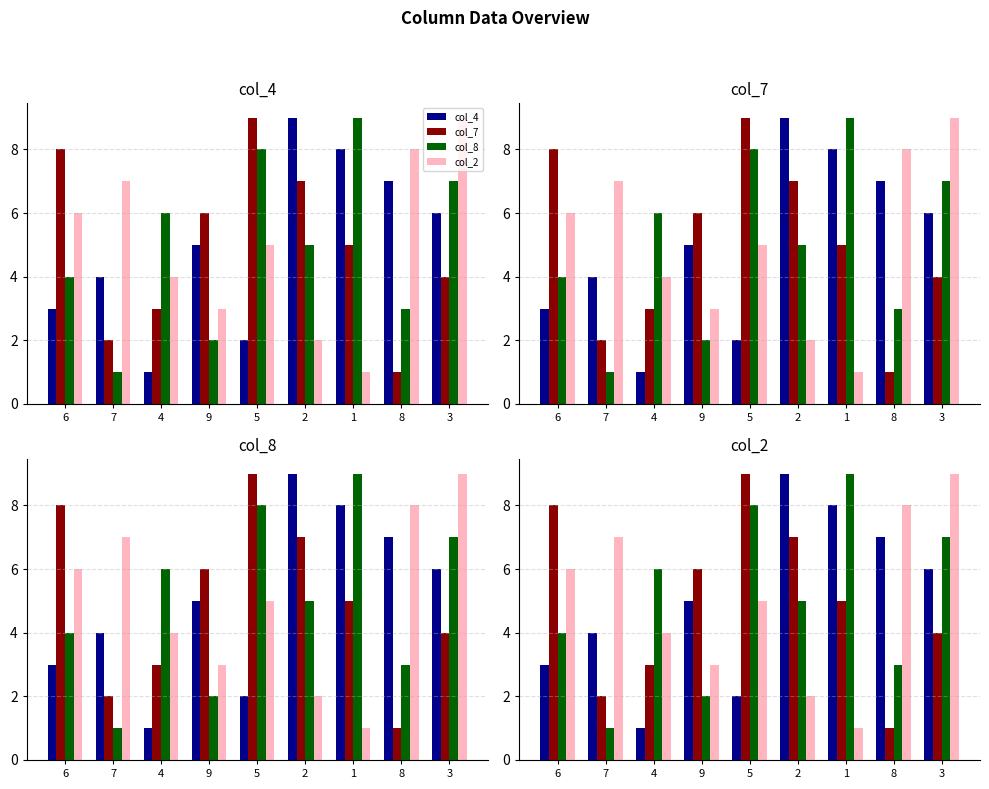

How many distinct data groups are displayed?

4